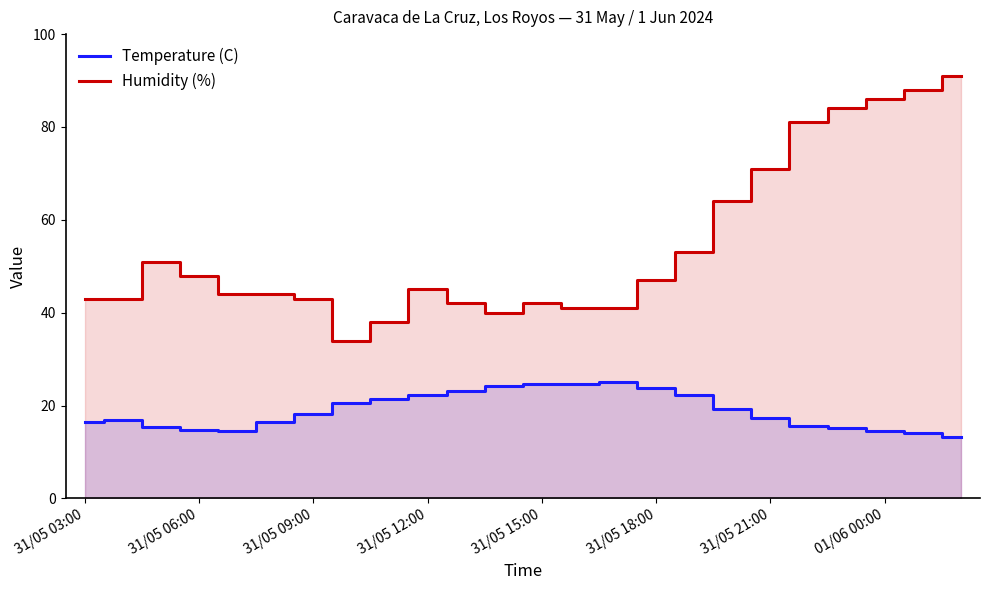

True or false: Humidity (%) has a value of 59.1 at 31/05 03:00.

False